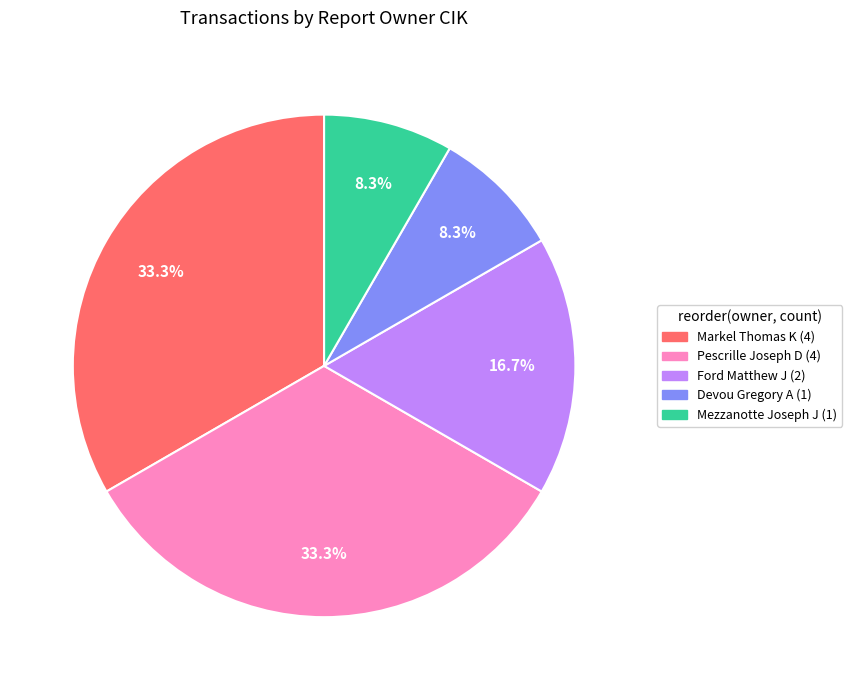

Is there a majority slice in this chart?

No